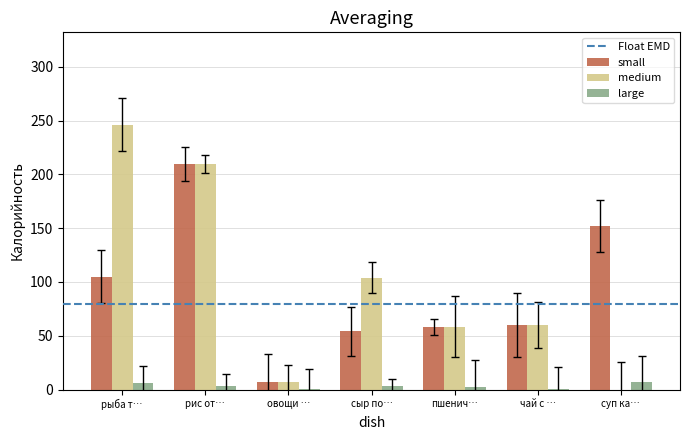

True or false: medium has a value of 119.8 at рыба т….

False